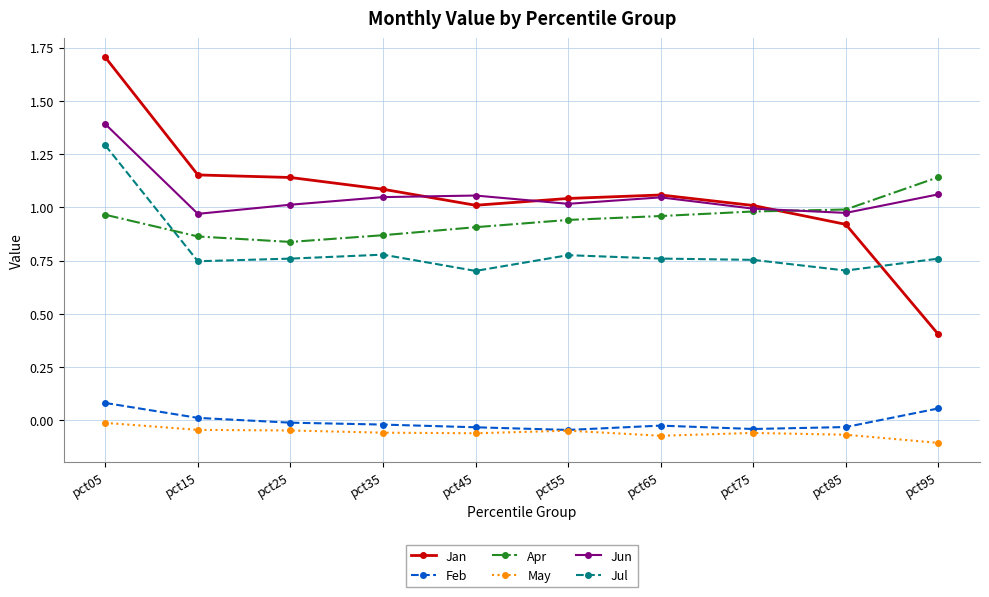

What is the difference between the maximum and second lowest values in the Apr series?

0.3